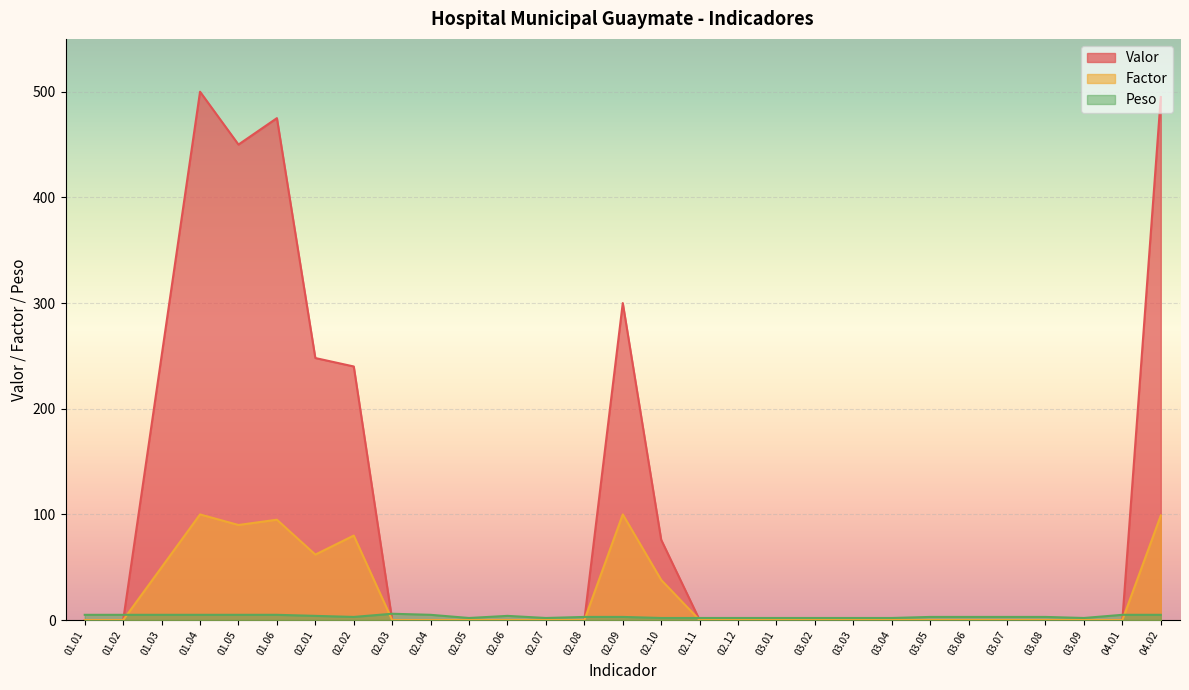

What is the difference between the Factor values at 02.01 and 02.10?

24